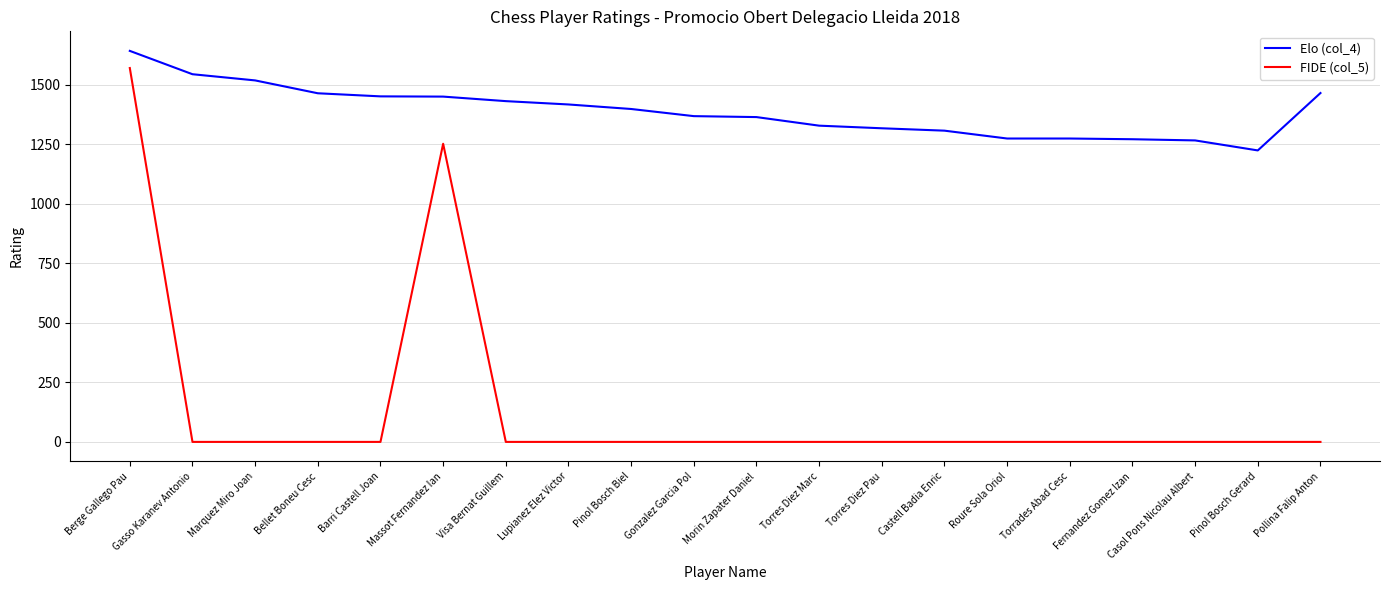

Which series has the largest total across all categories?

Elo (col_4)